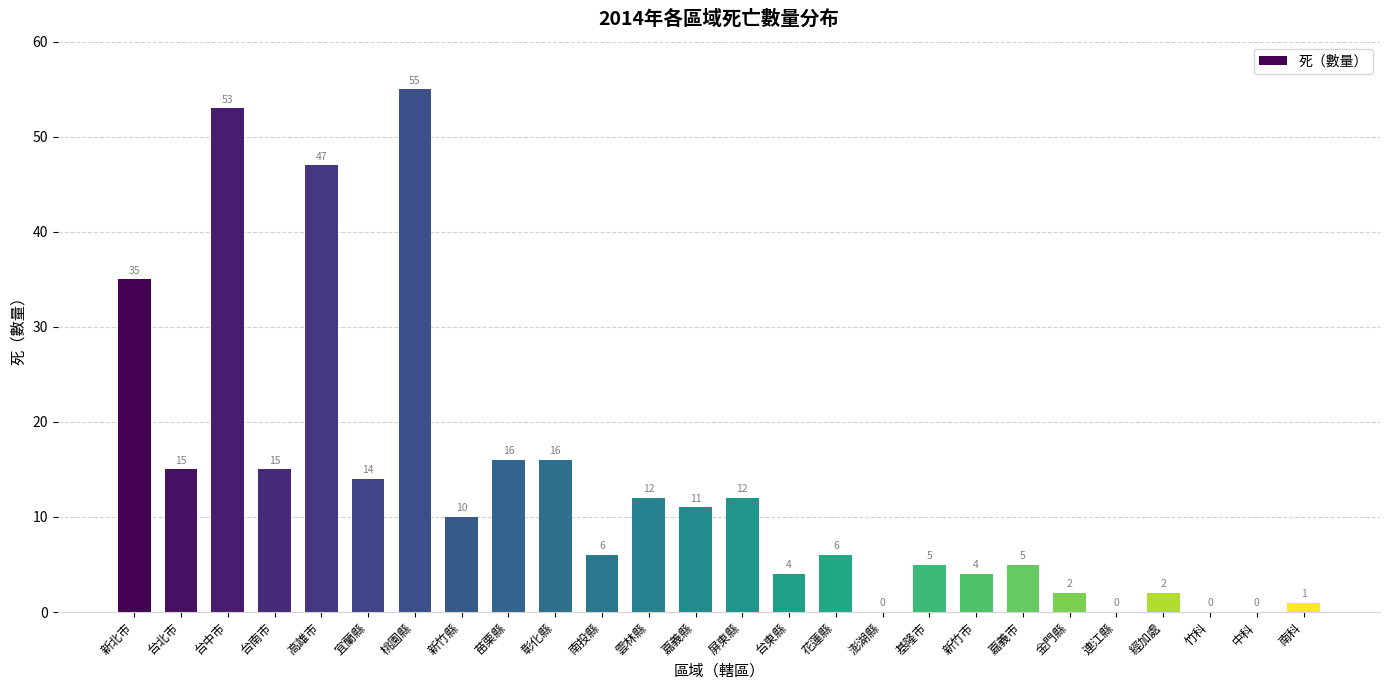

Reading left to right, what are all the values shown in this chart?

35	15	53	15	47	14	55	10	16	16	6	12	11	12	4	6	0	5	4	5	2	0	2	0	0	1